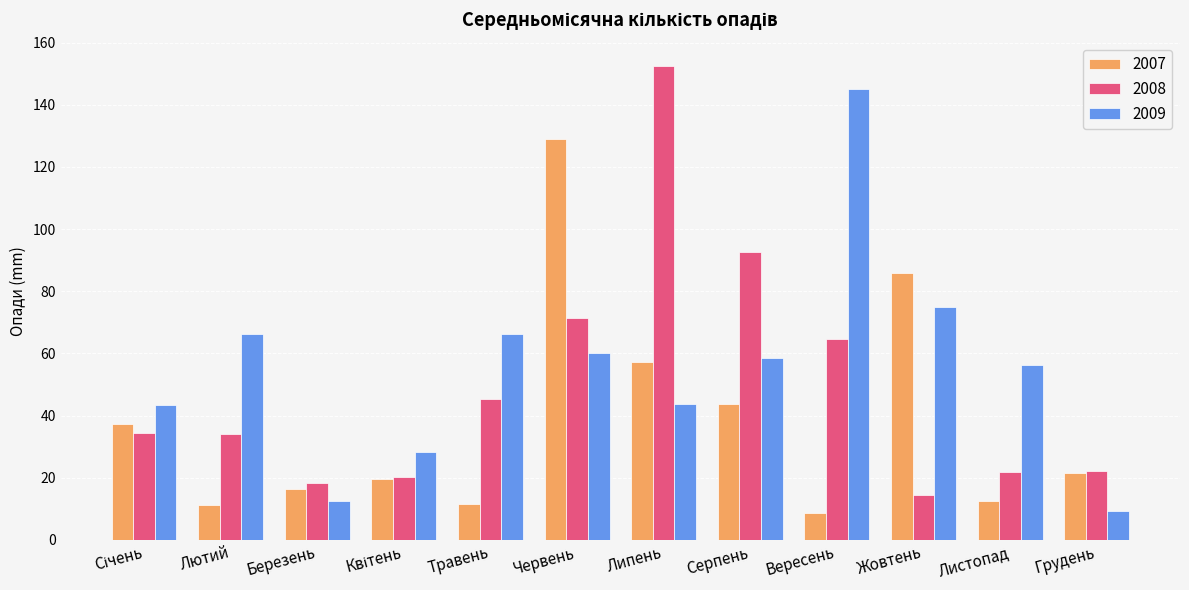

Which series has the largest total across all categories?

2009